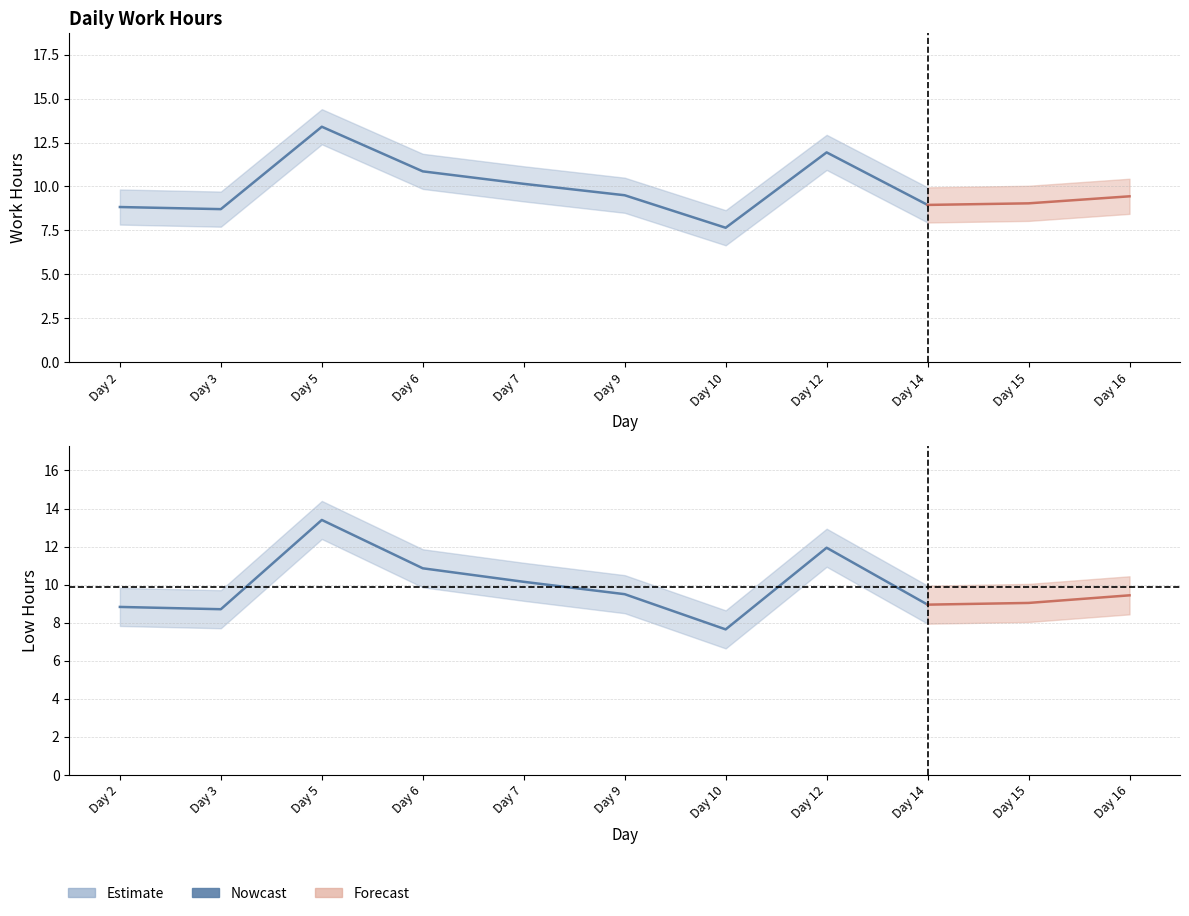

Is it true that the value at Day 12 is 2.5?

False